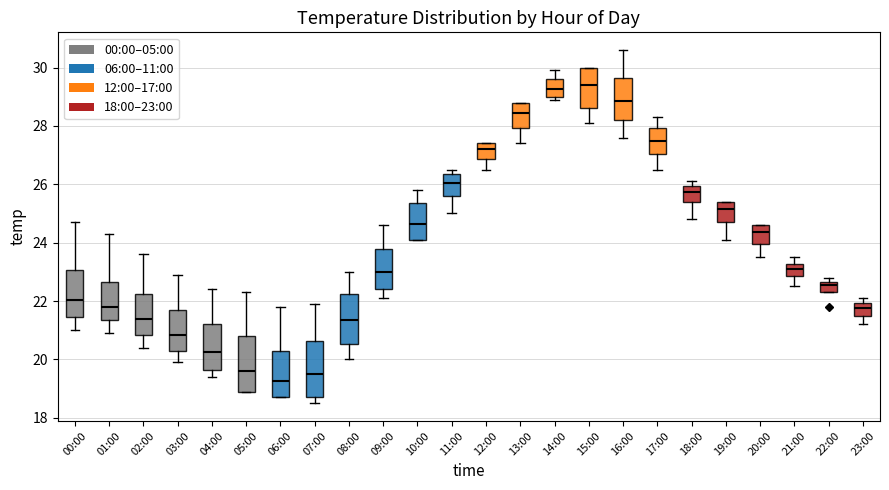

Reading left to right, transcribe this box plot: for each box, give where its median line is, the range the box spans, and where its two whiskers end, as read against the y-axis. The values are not printed on the chart, so give them approximately, as read against the axis.

00:00: median 22.0, box 21.4 to 23.0, whiskers 21.0 to 24.8
01:00: median 21.8, box 21.4 to 22.6, whiskers 21.0 to 24.4
02:00: median 21.4, box 20.8 to 22.2, whiskers 20.4 to 23.6
03:00: median 20.8, box 20.2 to 21.8, whiskers 20.0 to 23.0
04:00: median 20.2, box 19.6 to 21.2, whiskers 19.4 to 22.4
05:00: median 19.6, box 19.0 to 20.8, whiskers 19.0 to 22.4
06:00: median 19.2, box 18.8 to 20.4, whiskers 18.8 to 21.8
07:00: median 19.6, box 18.8 to 20.6, whiskers 18.6 to 22.0
08:00: median 21.4, box 20.6 to 22.2, whiskers 20.0 to 23.0
09:00: median 23.0, box 22.4 to 23.8, whiskers 22.2 to 24.6
10:00: median 24.6, box 24.2 to 25.4, whiskers 24.2 to 25.8
11:00: median 26.0, box 25.6 to 26.4, whiskers 25.0 to 26.6
12:00: median 27.2, box 26.8 to 27.4, whiskers 26.6 to 27.4
13:00: median 28.4, box 28.0 to 28.8, whiskers 27.4 to 28.8
14:00: median 29.2, box 29.0 to 29.6, whiskers 29.0 (just below the box's lower edge) to 30.0
15:00: median 29.4, box 28.6 to 30.0, whiskers 28.2 to 30.0
16:00: median 28.8, box 28.2 to 29.6, whiskers 27.6 to 30.6
17:00: median 27.6, box 27.0 to 28.0, whiskers 26.6 to 28.4
18:00: median 25.8, box 25.4 to 26.0, whiskers 24.8 to 26.2
19:00: median 25.2, box 24.8 to 25.4, whiskers 24.2 to 25.4
20:00: median 24.4, box 24.0 to 24.6, whiskers 23.6 to 24.6
21:00: median 23.2 (inside the box), box 22.8 to 23.2, whiskers 22.6 to 23.6
22:00: median 22.6 (just below the box's upper edge), box 22.4 to 22.6, whiskers 22.4 to 22.8
23:00: median 21.8, box 21.6 to 22.0, whiskers 21.2 to 22.2